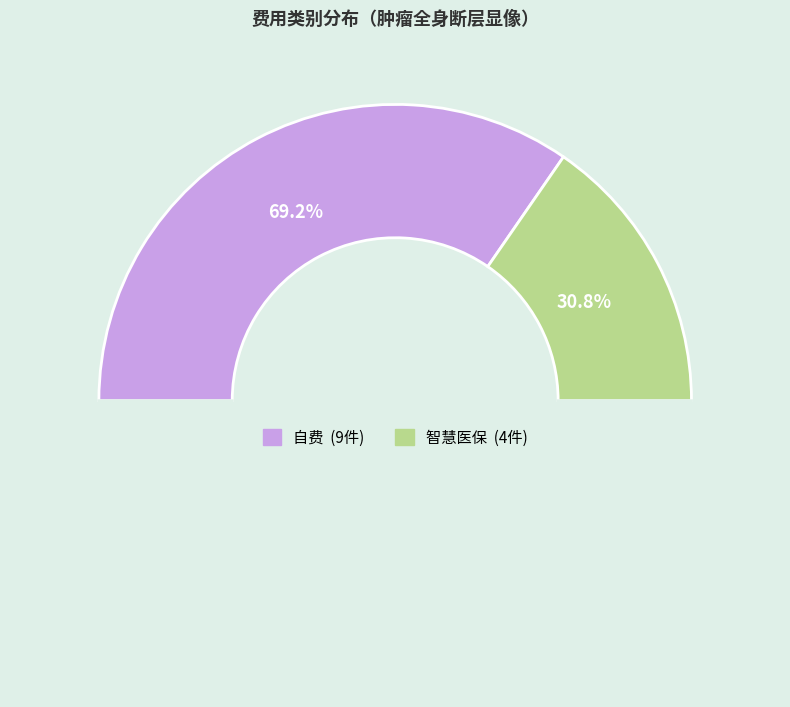

True or false: 智慧医保 accounts for 40% of the total.

False